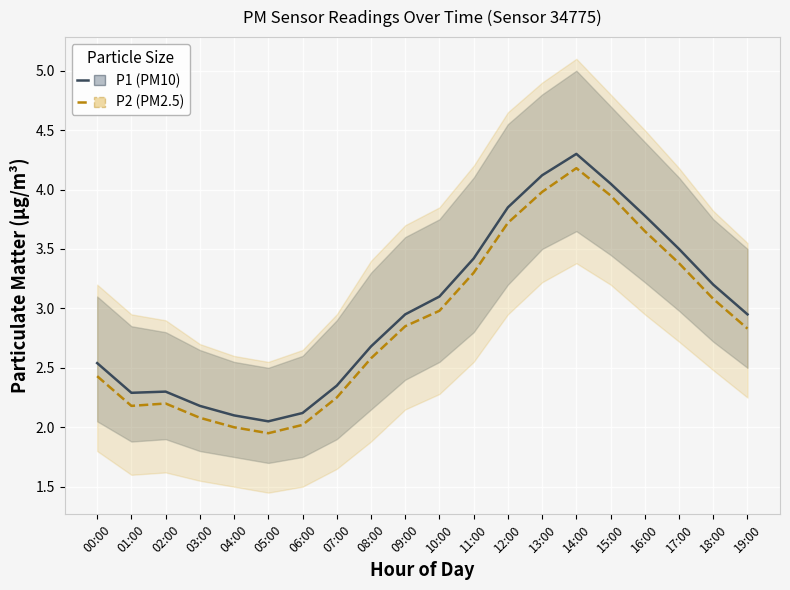

Which series has the largest range (max minus min)?

P1 (PM10)